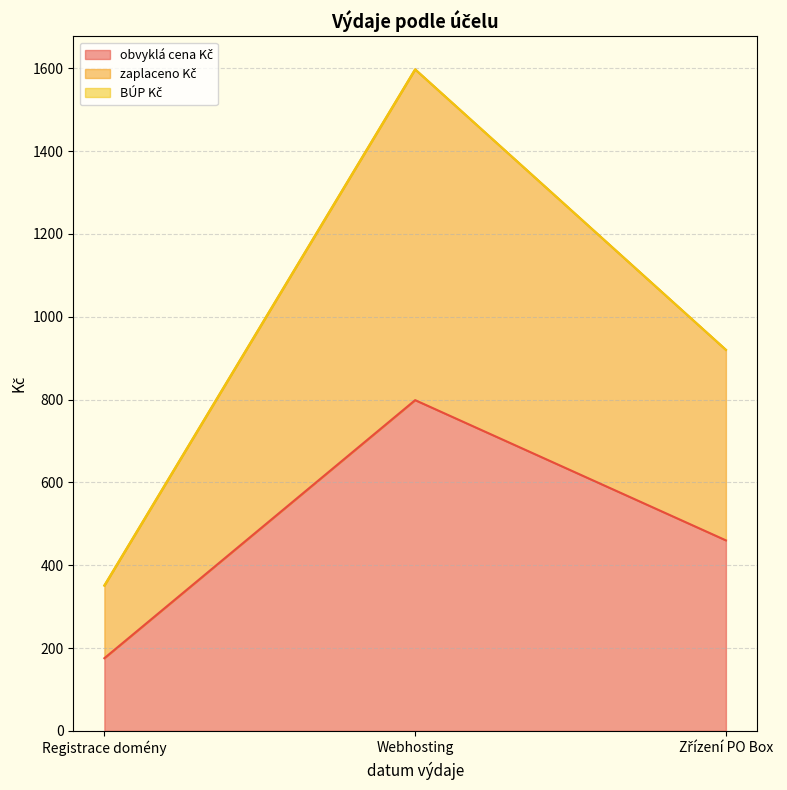

Does the chart have visible grid lines?

Yes